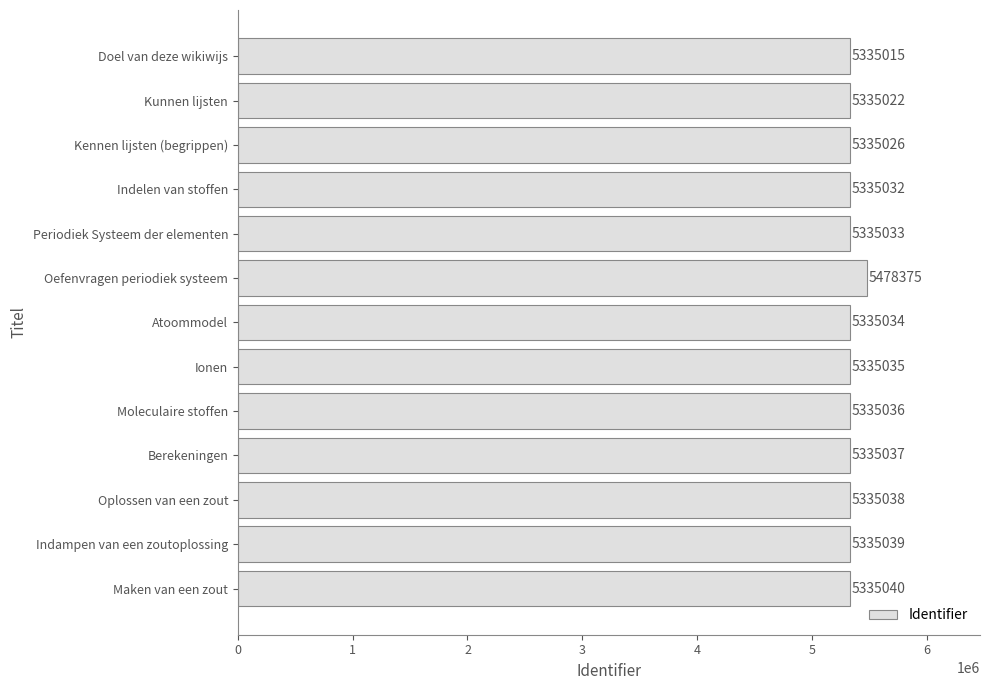

What is the value of the 8th bar from the top?

5335035